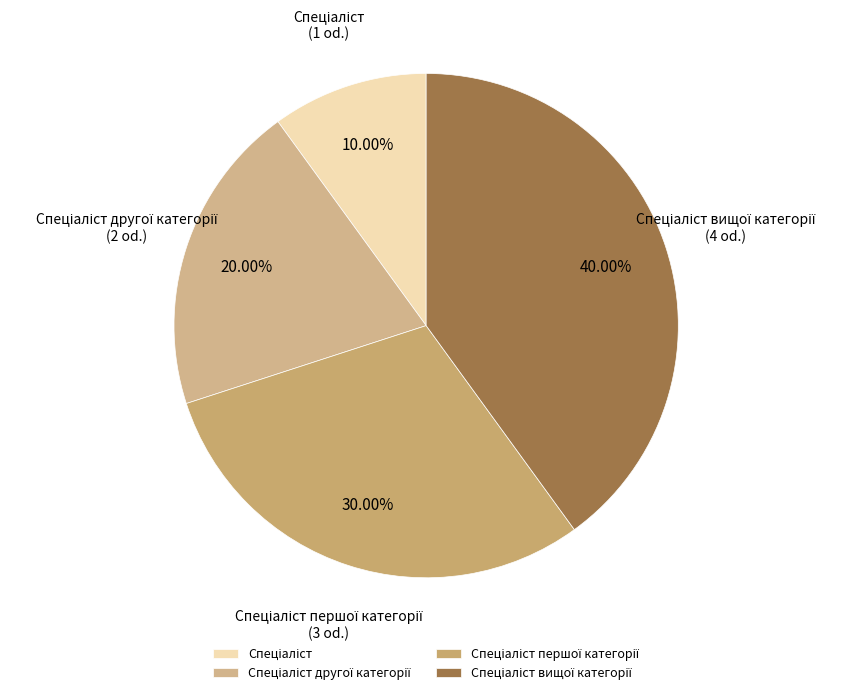

To the nearest percent, what is the average slice percentage?

25%